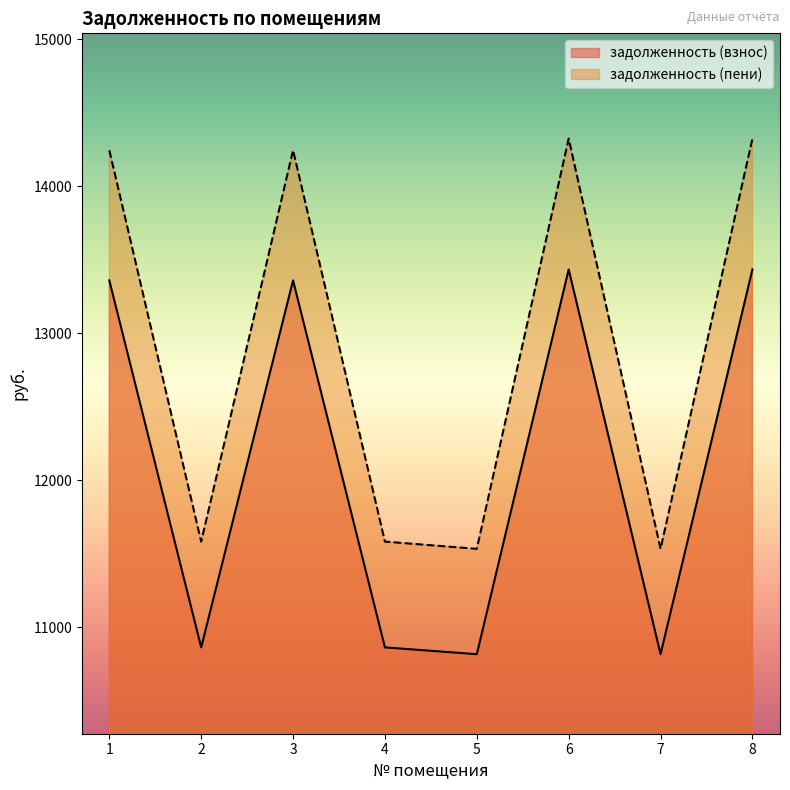

How many lines are shown in the chart?

2